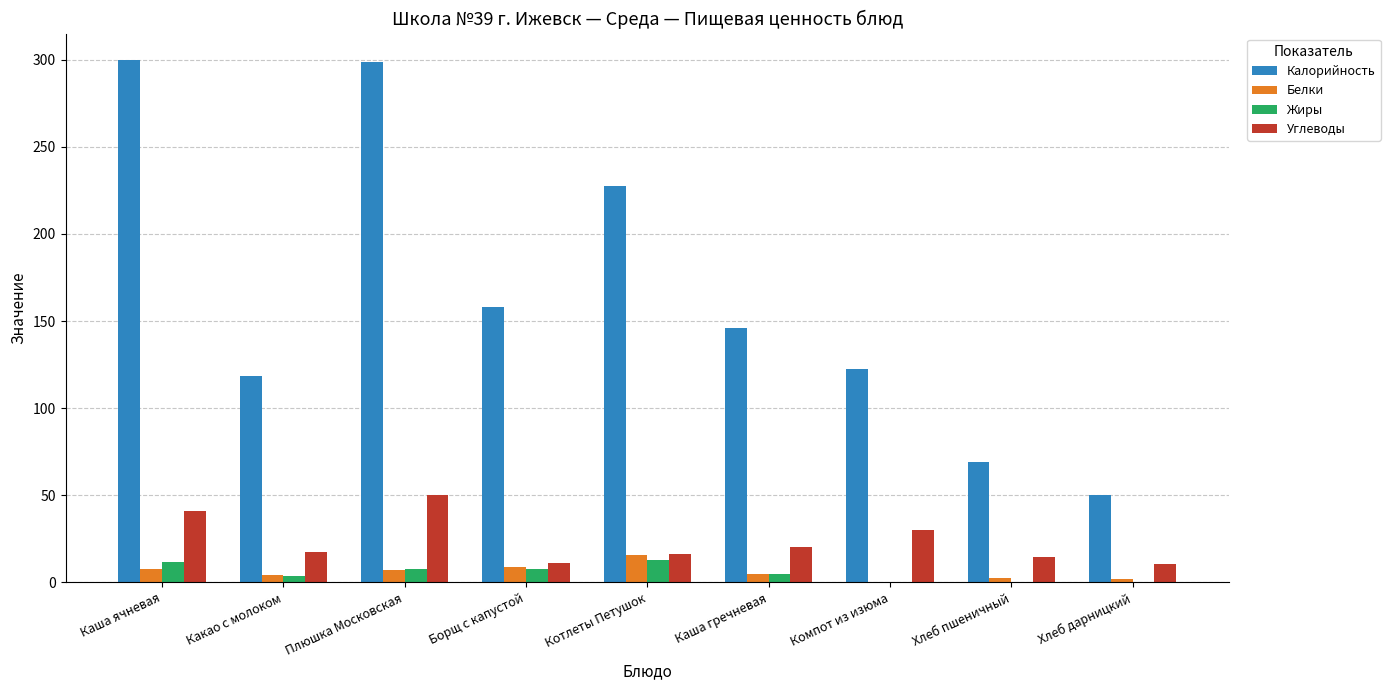

What is the sum of all Калорийность values?

1490.4